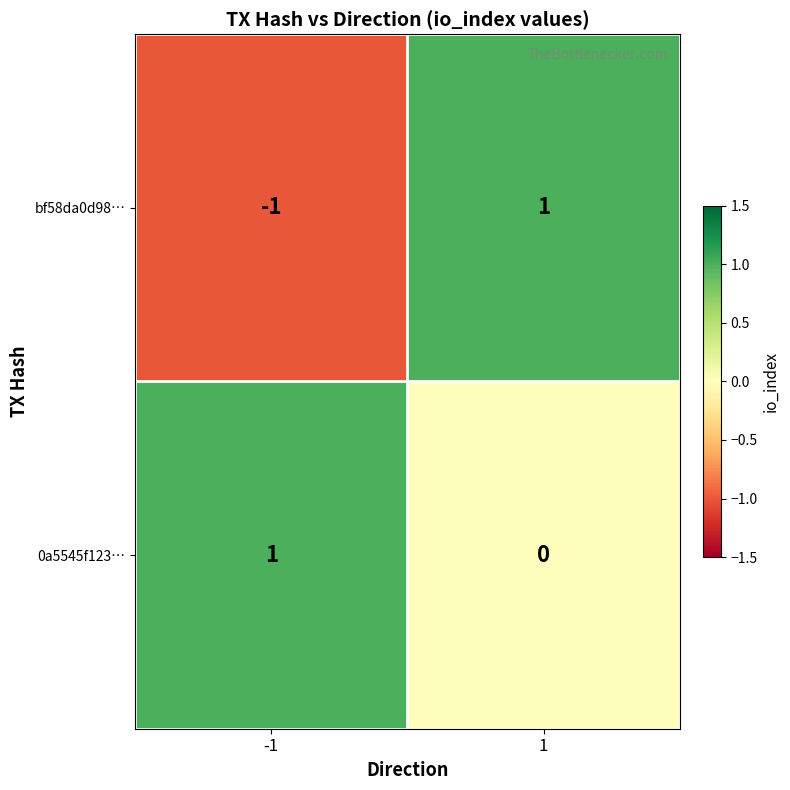

Rank the categories by 0a5545f123… value from highest to lowest.

-1, 1